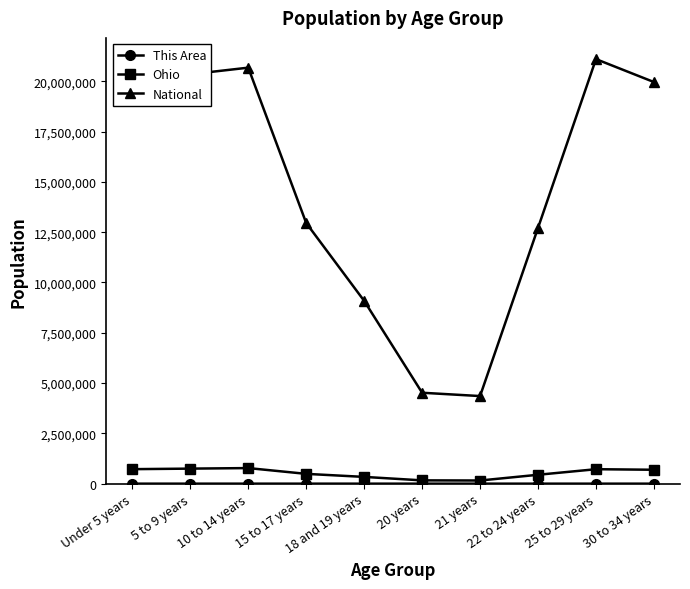

True or false: National has more than 0 points higher than both neighbors.

True